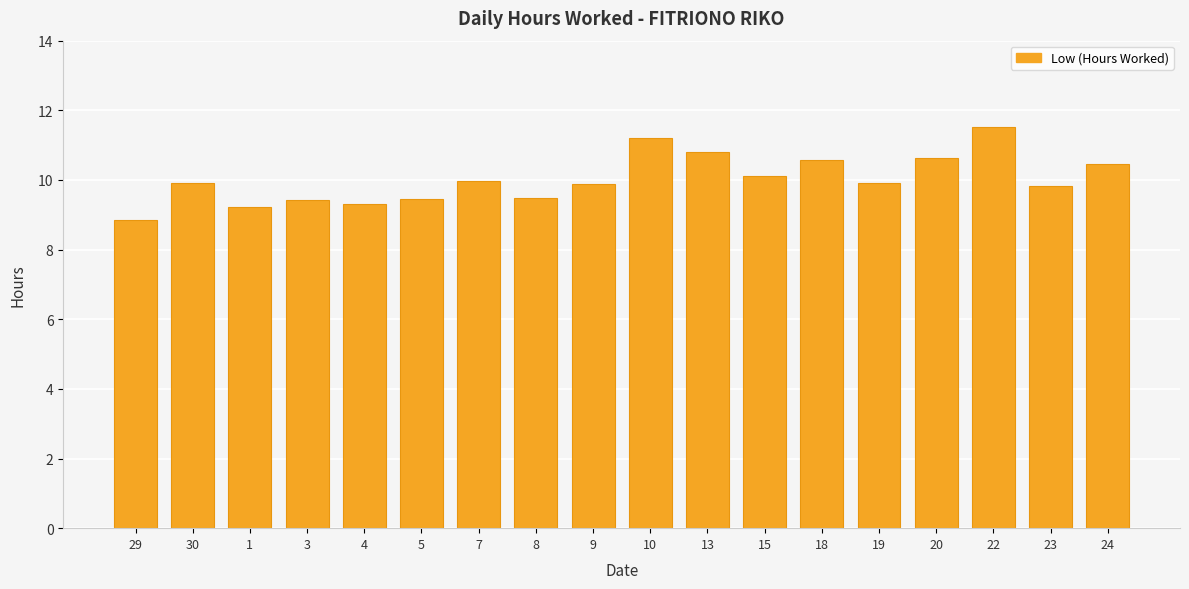

What is the minimum value shown in the chart?

8.9